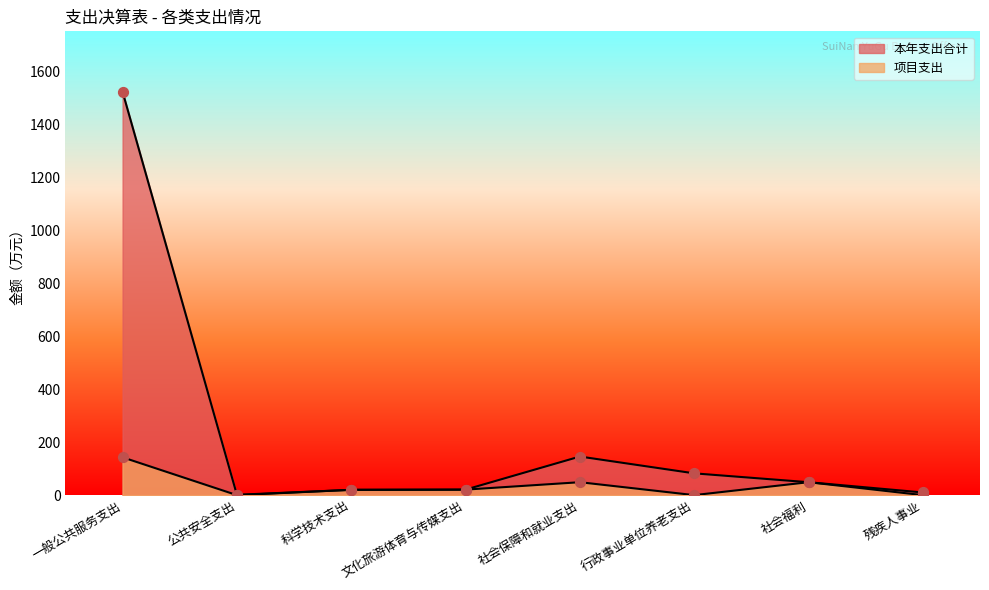

Which series has the largest total across all categories?

本年支出合计